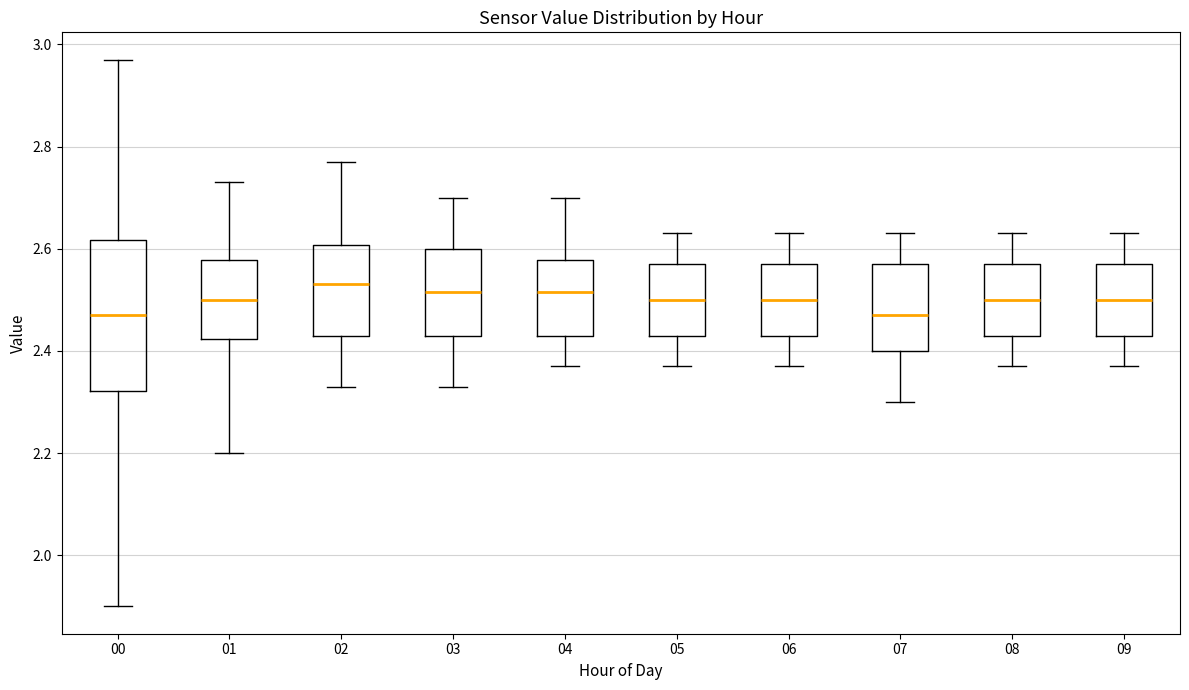

Comparing the boxes themselves (not the whiskers), which one is the tallest?

00